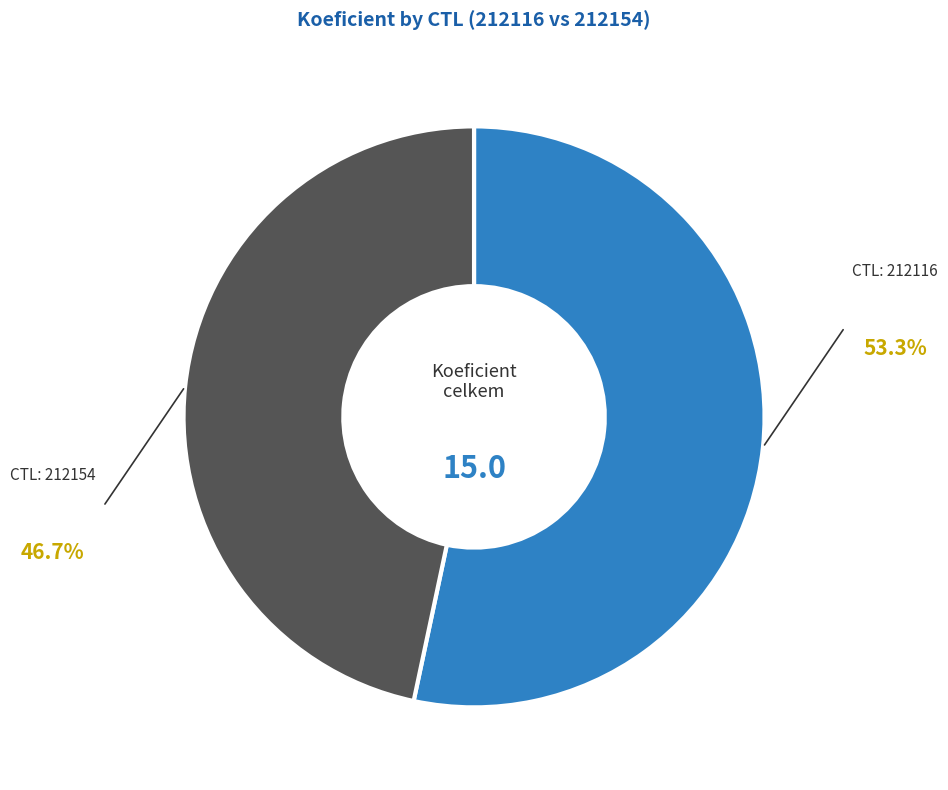

Is there a majority slice in this chart?

Yes